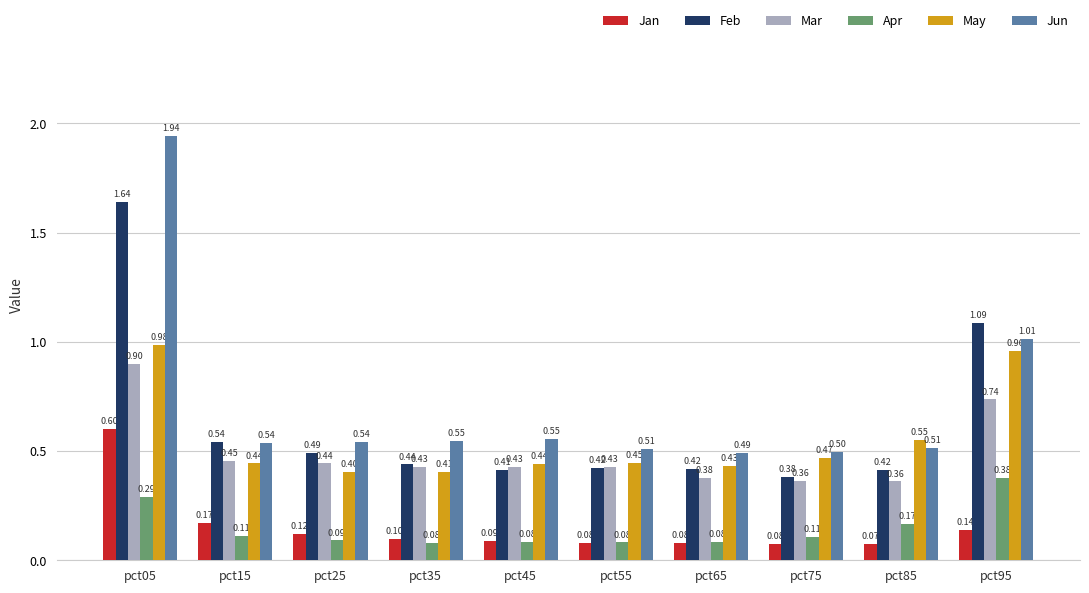

What is the total value across all series at pct55?

2.0